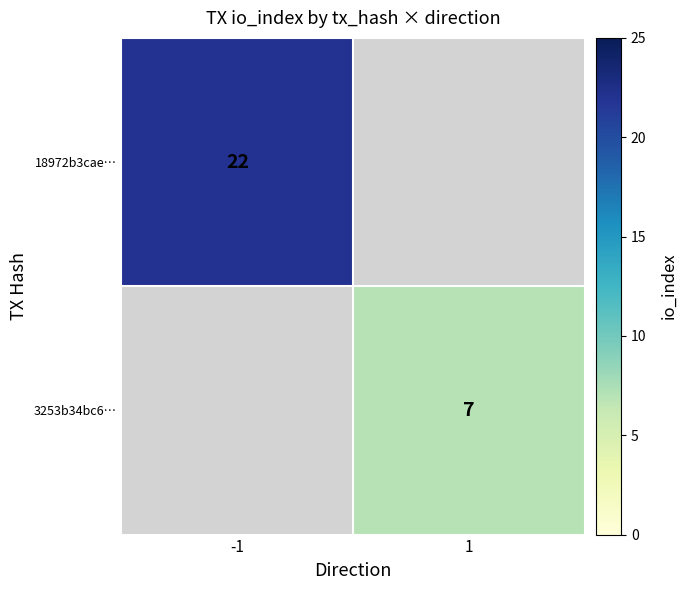

Is it true that 3253b34bc6… equals 2.7 at 1?

False